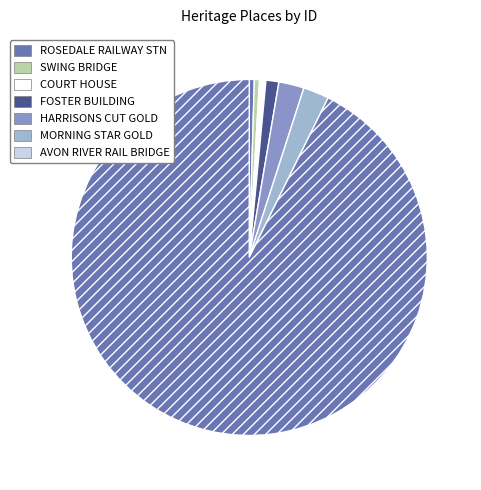

Count the number of slices in the pie.

7